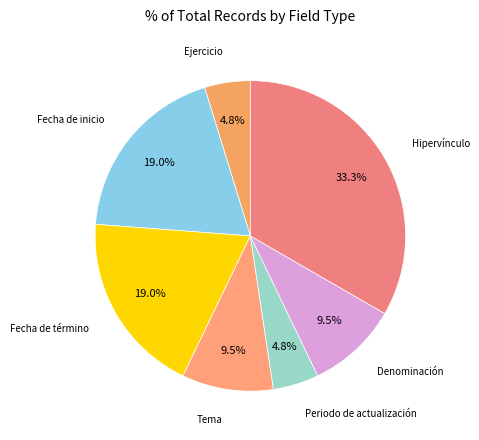

Which category has the biggest portion of the pie?

Hipervínculo